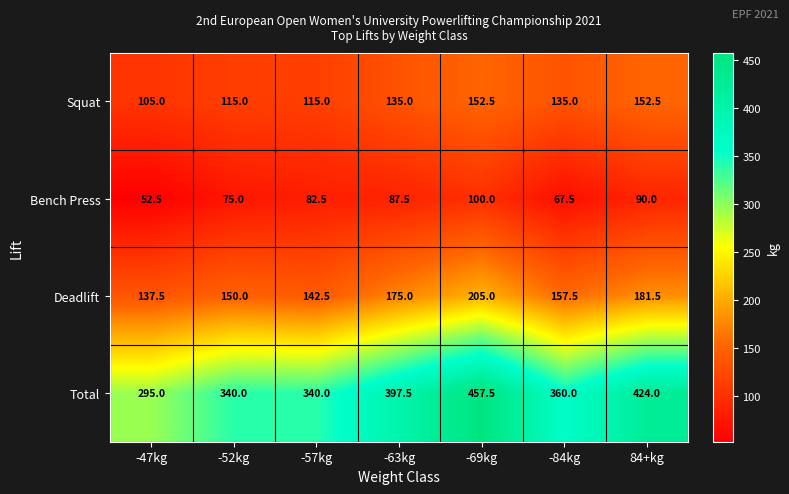

What is the difference between the highest and lowest values at -52kg?

265.0